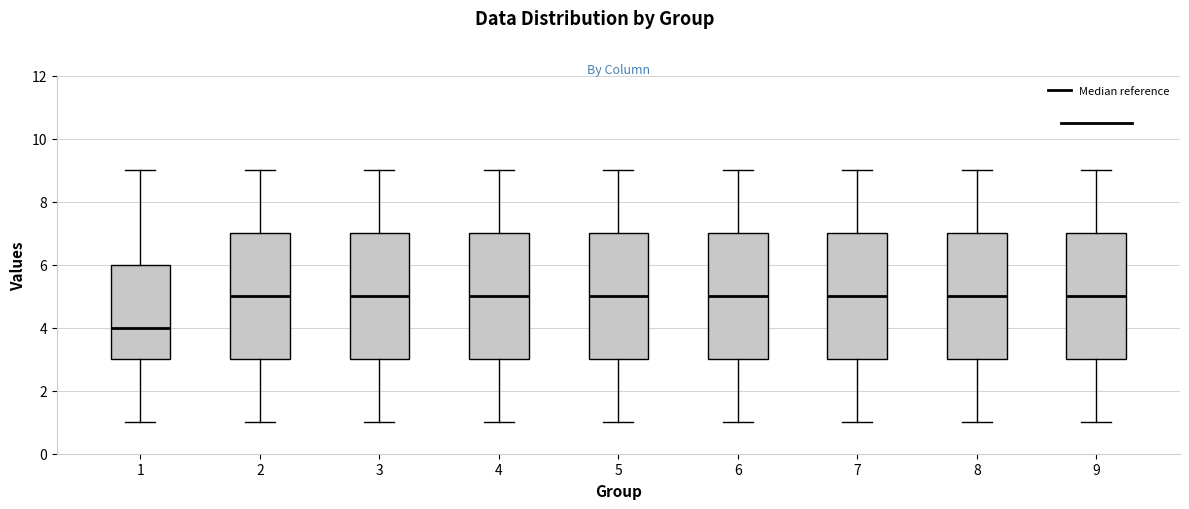

Where is the upper edge of the box at x = 4 on the y-axis? The values are not printed on the chart, so give them approximately, as read against the axis.

7